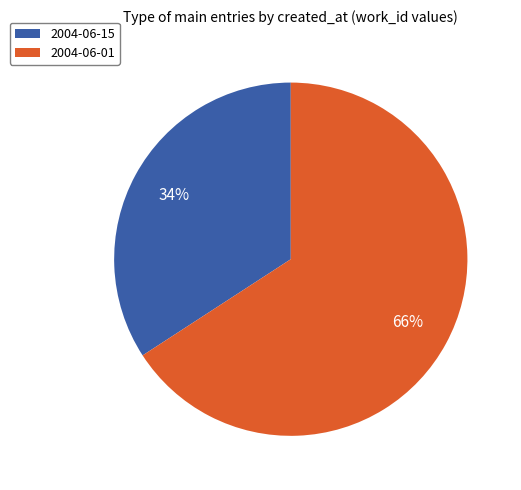

To the nearest percent, what portion does 2004-06-01 represent?

66%